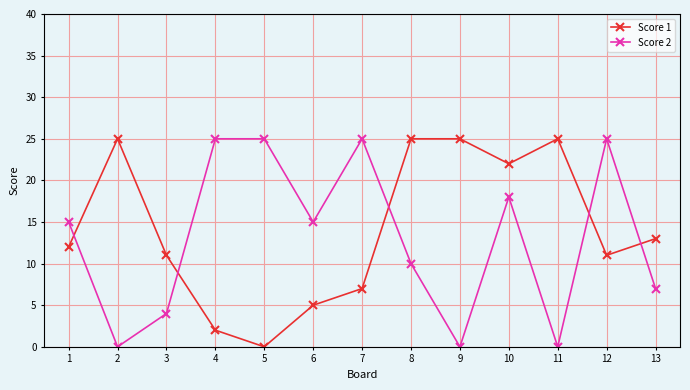

Reading left to right, what are all the values shown in this chart?

Score 1: 12	25	11	2	0	5	7	25	25	22	25	11	13
Score 2: 15	0	4	25	25	15	25	10	0	18	0	25	7